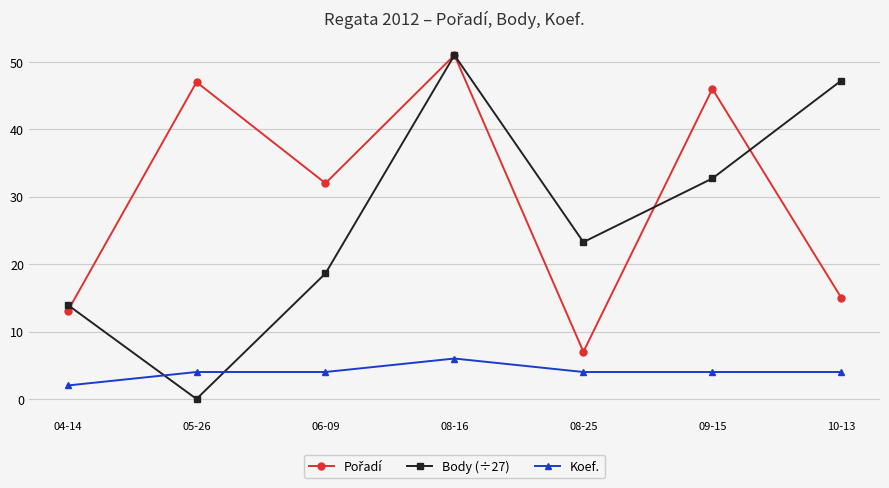

At which category is the sum across all series the highest?

08-16